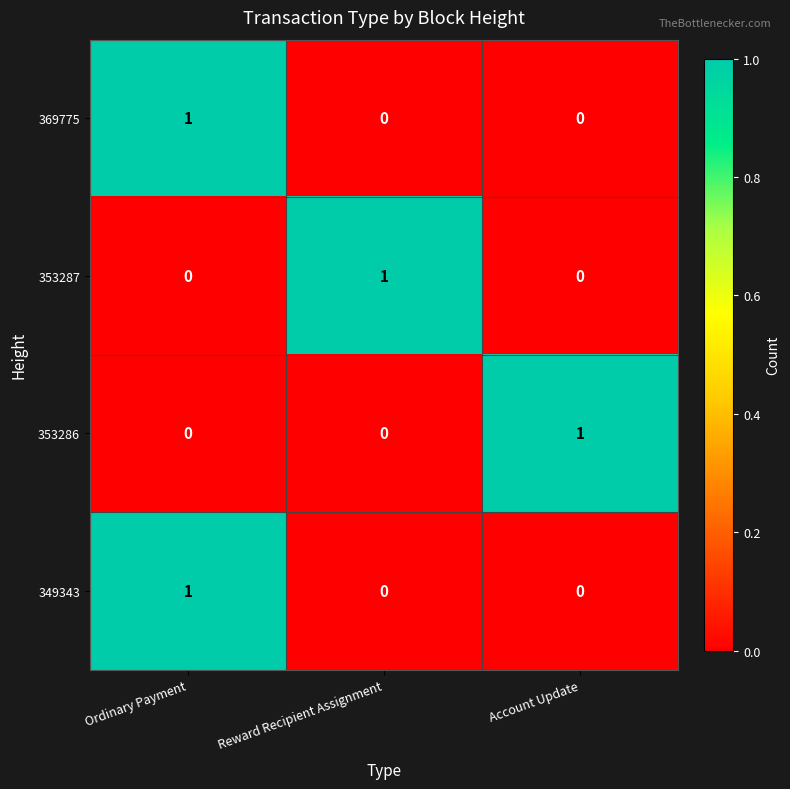

What is the total value across all series at Account Update?

1